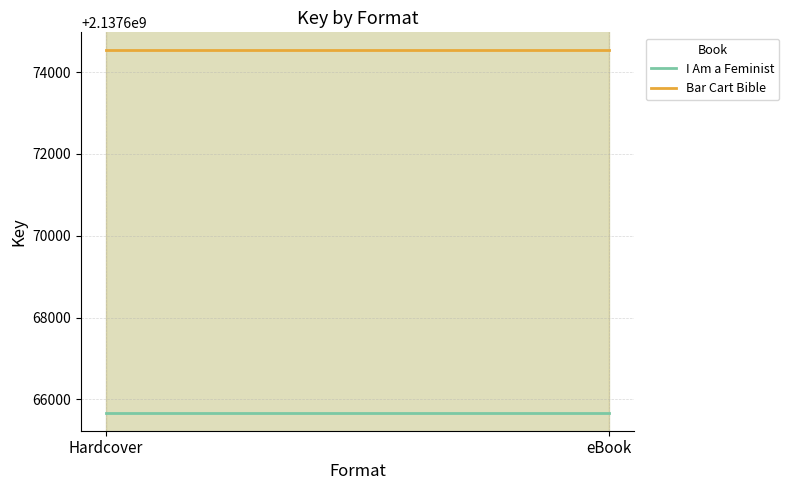

What is the spread (max minus min) of values at eBook?

8856